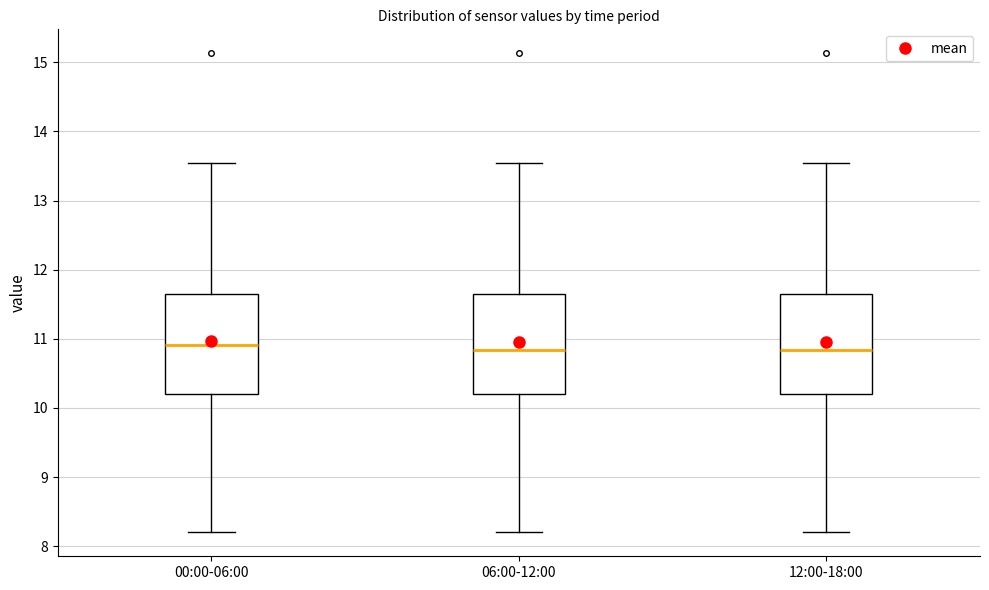

Reading left to right, read every box against the y-axis: the position of its median line, the range the box covers, and the ends of its whiskers. The values are not printed on the chart, so give them approximately, as read against the axis.

00:00-06:00: median 10.9, box 10.2 to 11.6, whiskers 8.2 to 13.6
06:00-12:00: median 10.8, box 10.2 to 11.6, whiskers 8.2 to 13.6
12:00-18:00: median 10.8, box 10.2 to 11.6, whiskers 8.2 to 13.6